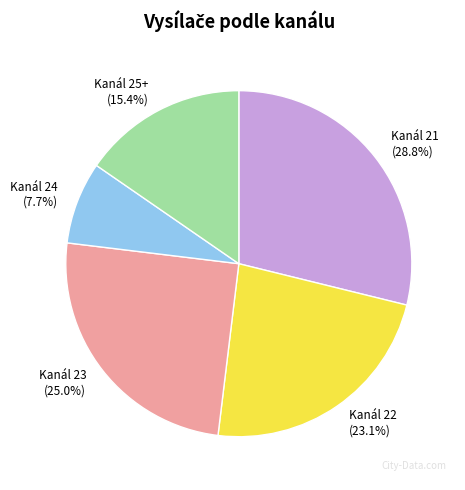

To the nearest percent, what is the combined percentage of Kanál 21 and Kanál 23?

54%